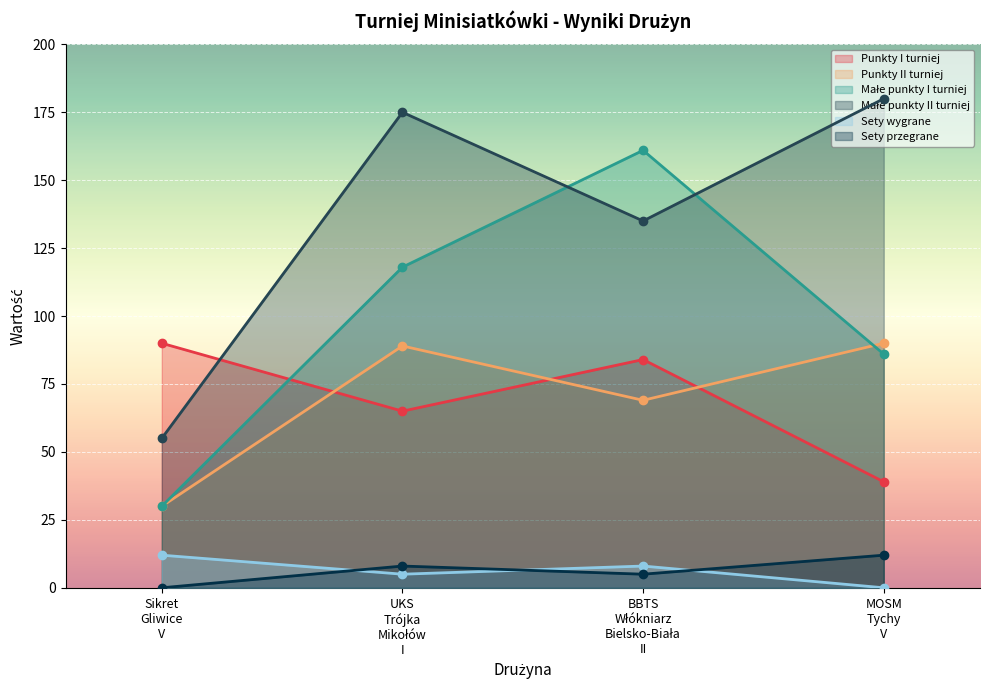

True or false: Sety przegrane and Małe punkty I turniej cross at least once.

False